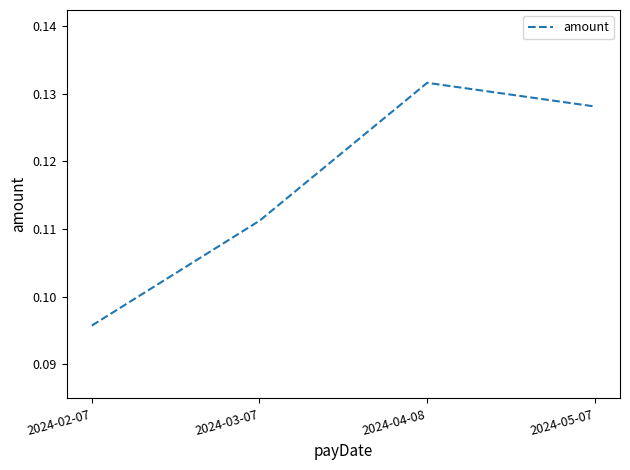

At which category does the data reach its first local peak?

2024-04-08